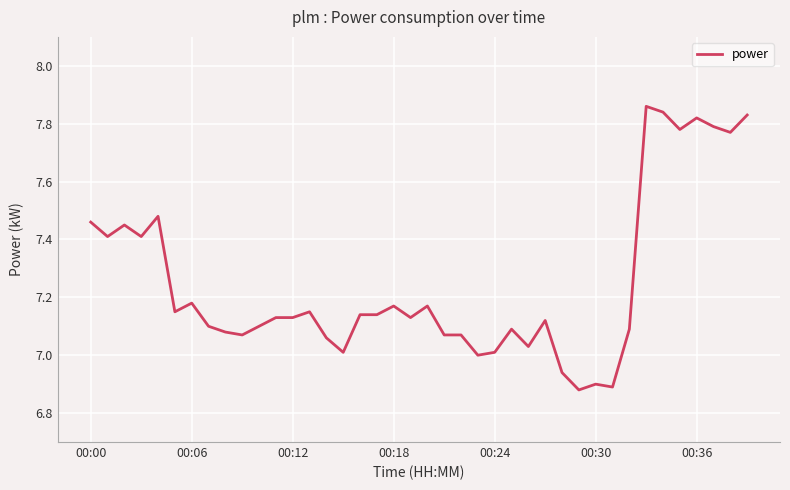

Where is the data nearest to the value 7?

23